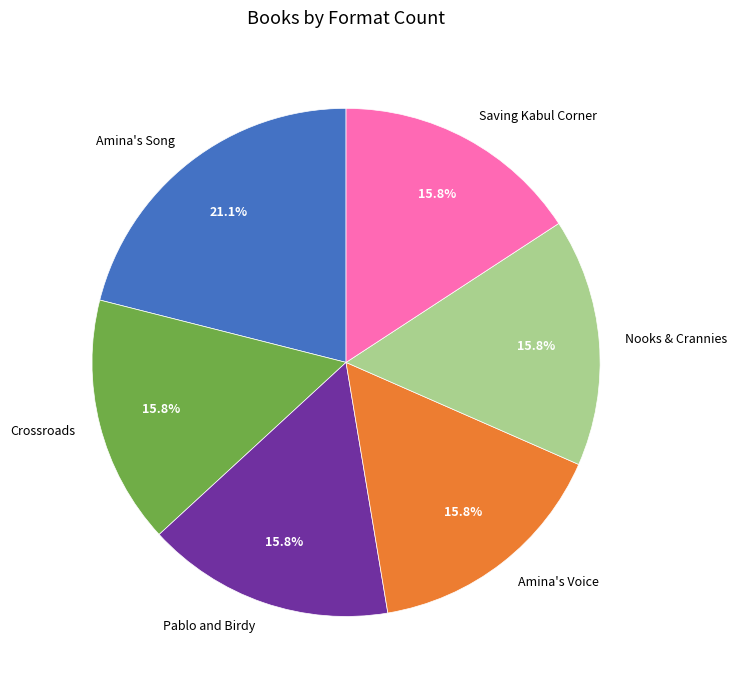

How much of the chart is everything except Pablo and Birdy?

84.2%